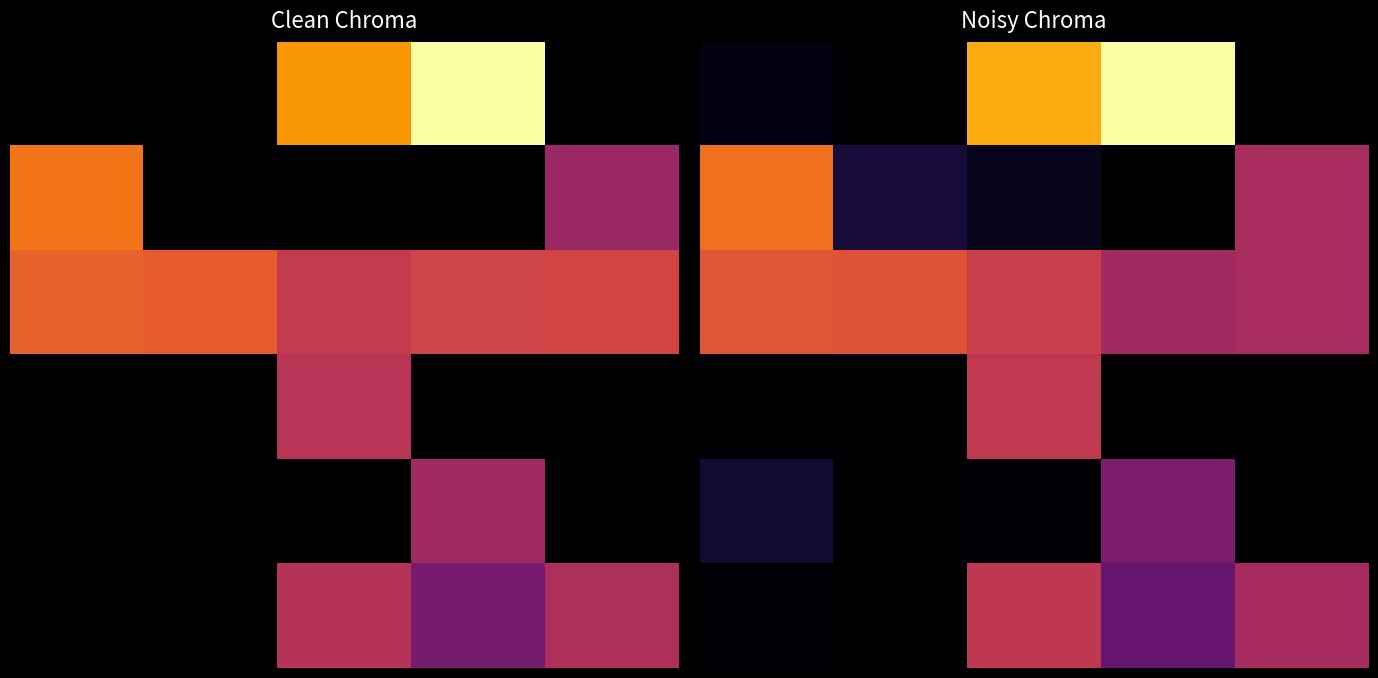

At how many categories does at least one series exceed 17?

5